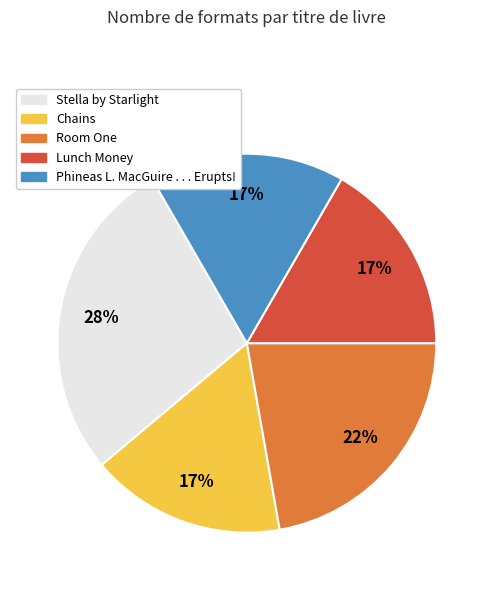

To the nearest percent, what percentage of the pie is Phineas L. MacGuire . . . Erupts!?

17%